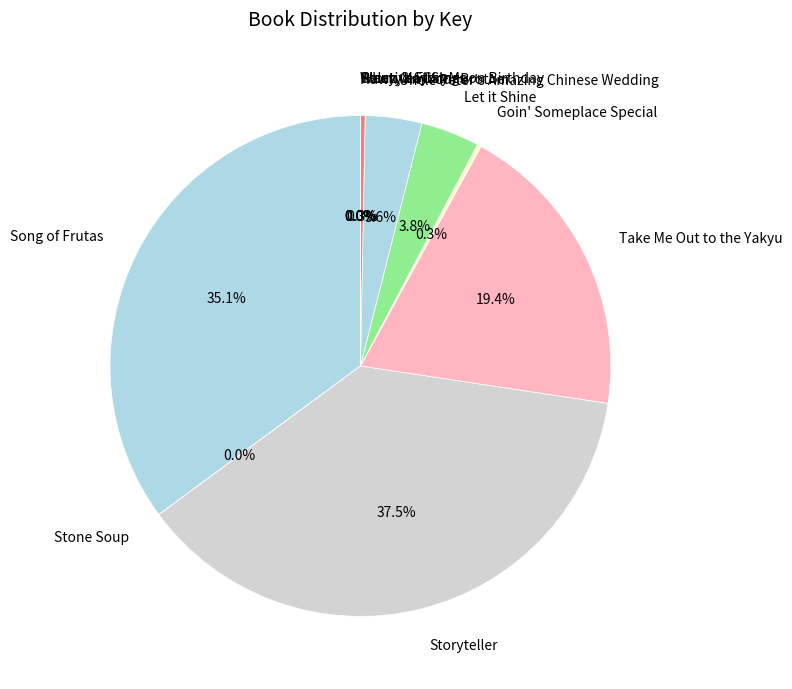

What is the largest slice in the pie chart?

Storyteller